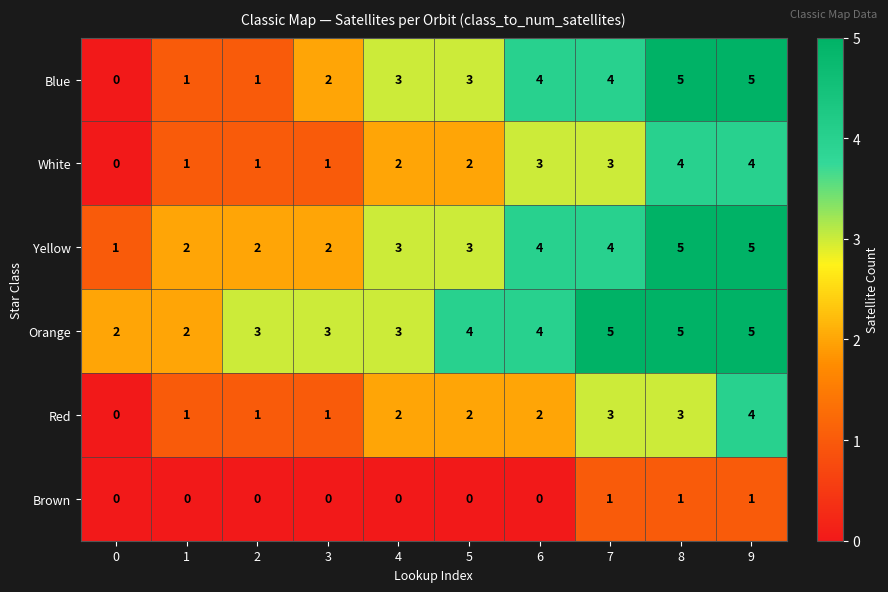

Is it true that Orange equals 2 at 0?

True